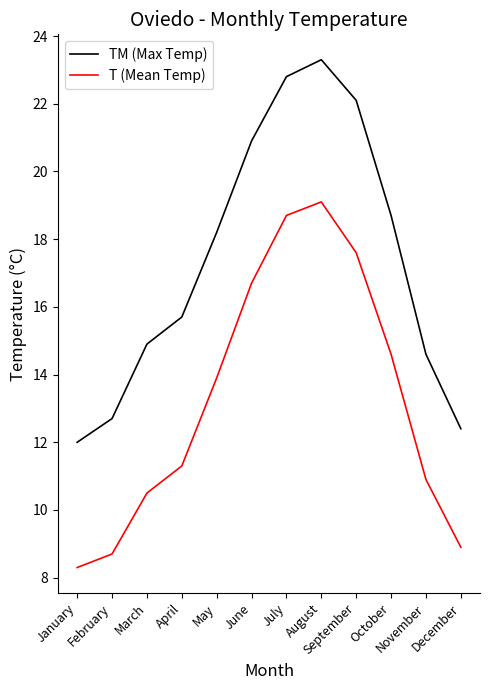

What is the total value across all series at February?

21.4